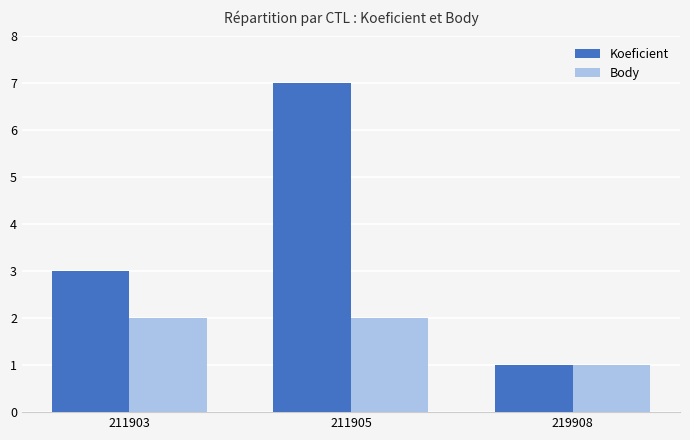

What value does the Koeficient series have at 211903?

3